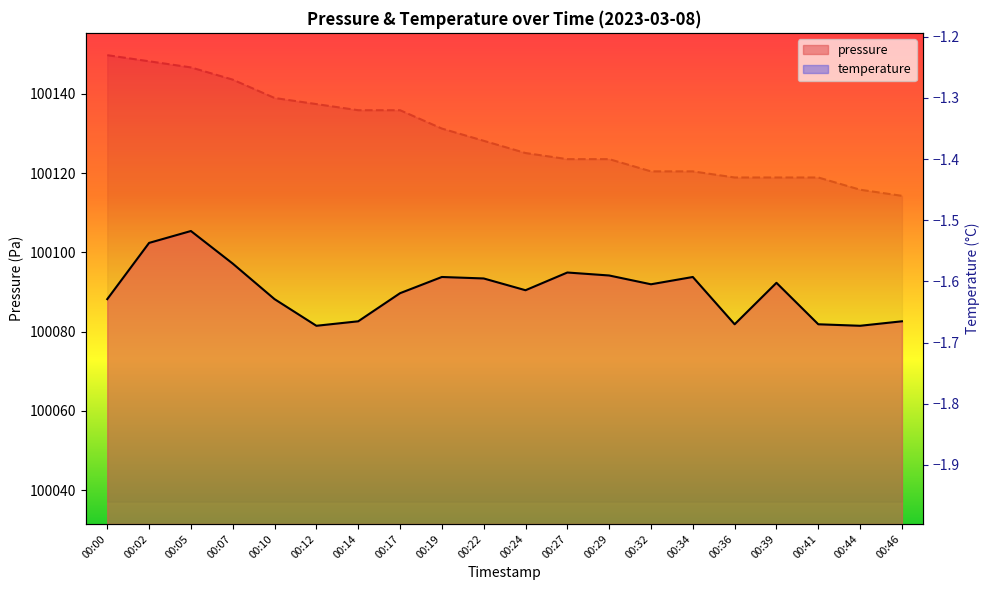

What is the minimum value for pressure?

100081.5